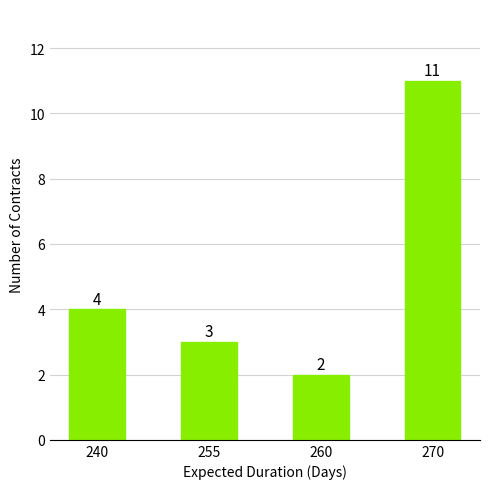

What is the sum of all values?

20